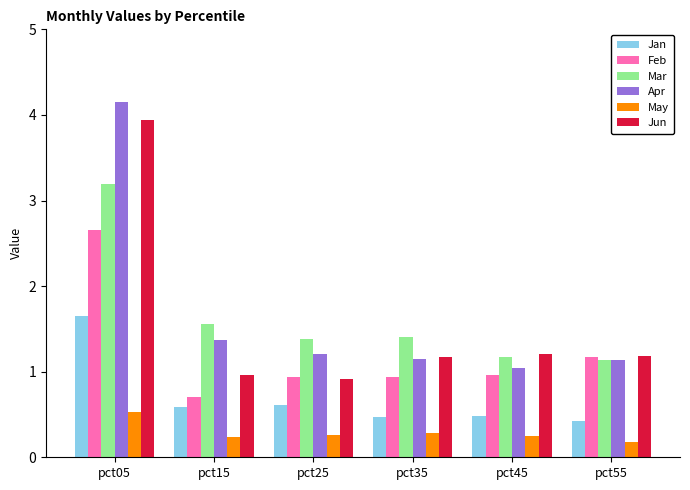

What is the value of the May bar at the 2nd from the left?

0.2